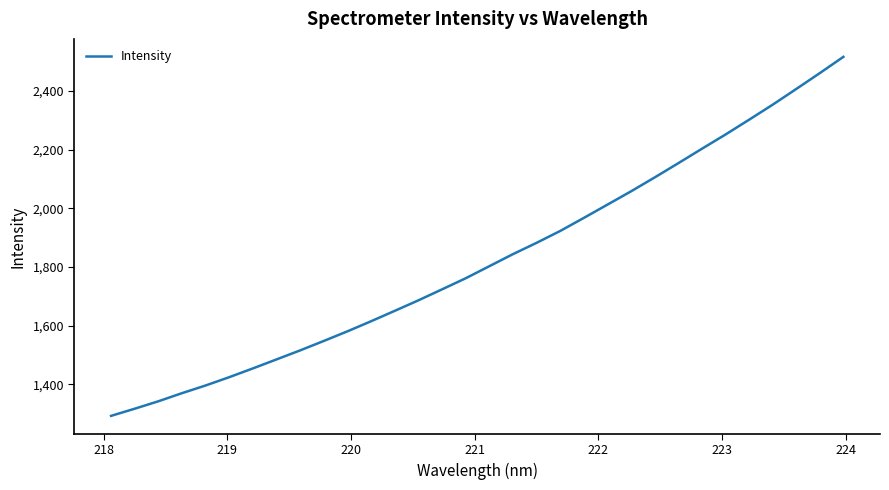

What is the difference between the maximum and minimum values?

1223.4